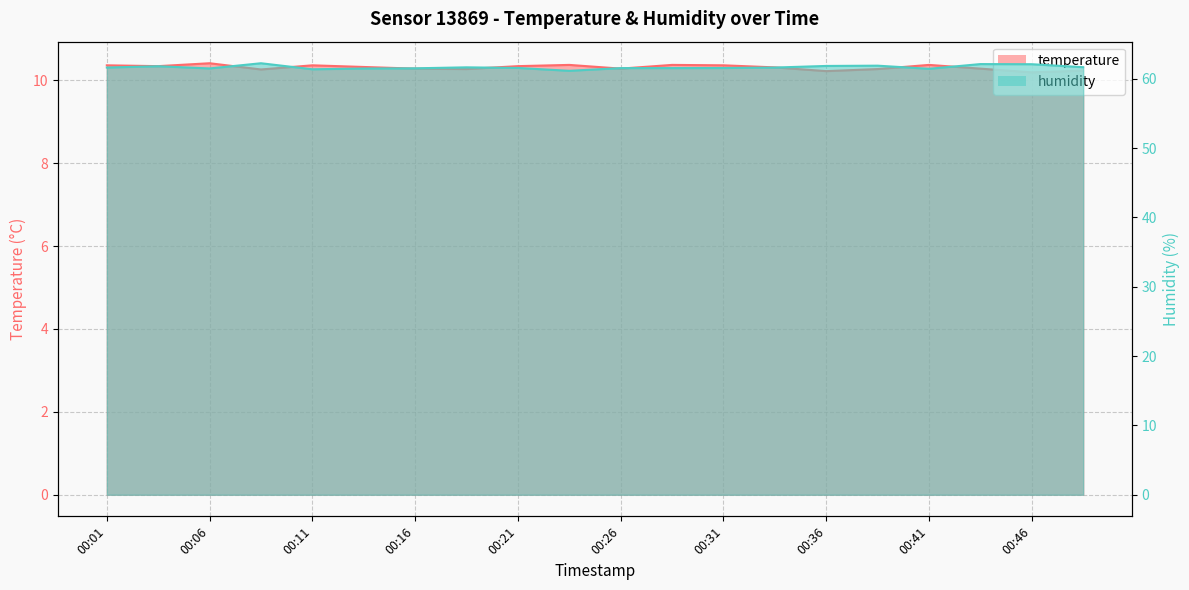

How many categories are shown in the chart?

20